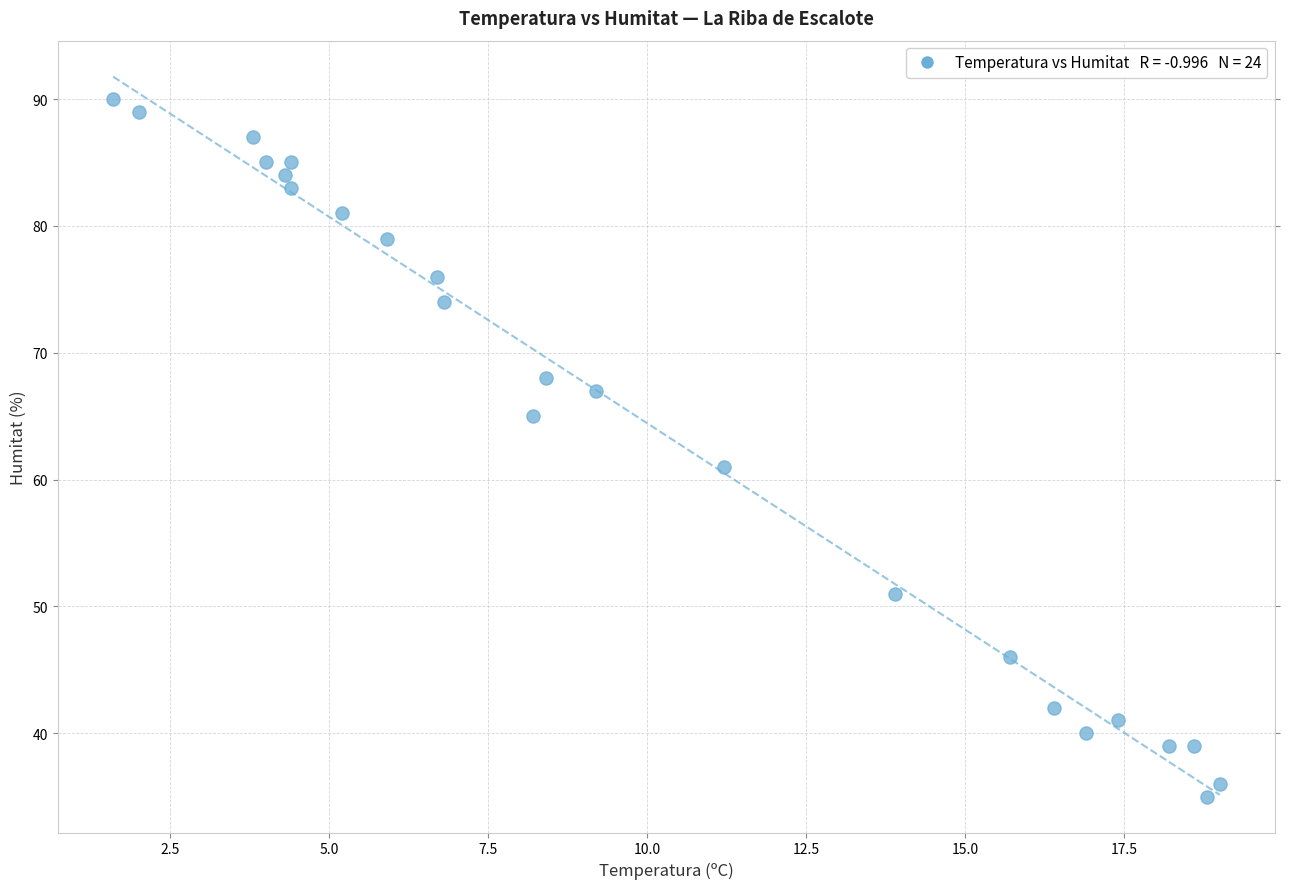

What Y value in the scatter plot is closest to 62?

61